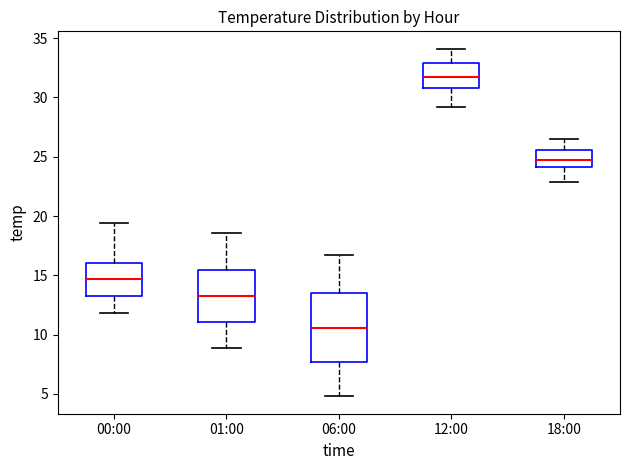

Reading left to right, read every box against the y-axis: the position of its median line, the range the box covers, and the ends of its whiskers. The values are not printed on the chart, so give them approximately, as read against the axis.

00:00: median 14.5, box 13.5 to 16.0, whiskers 12.0 to 19.5
01:00: median 13.5, box 11.0 to 15.5, whiskers 9.0 to 18.5
06:00: median 10.5, box 7.5 to 13.5, whiskers 5.0 to 16.5
12:00: median 32.0, box 31.0 to 33.0, whiskers 29.0 to 34.0
18:00: median 25.0, box 24.0 to 25.5, whiskers 23.0 to 26.5